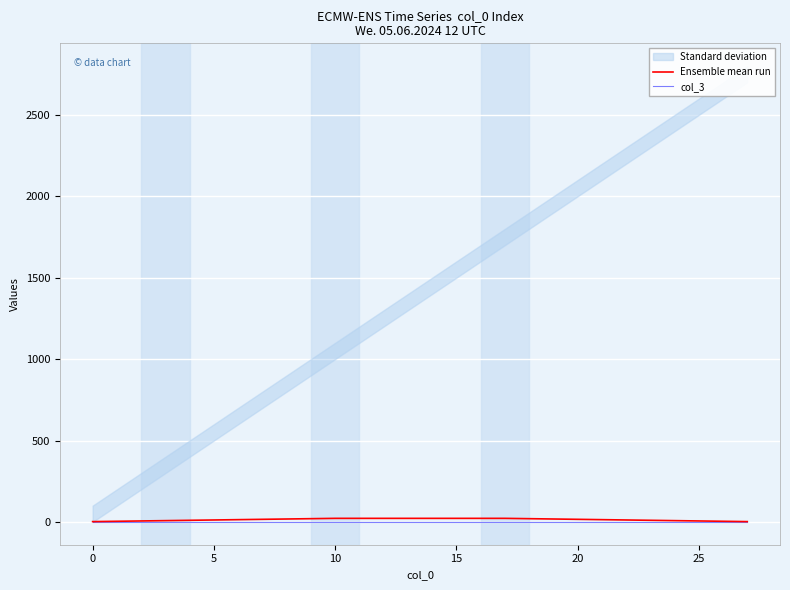

Reading left to right, extract all data points from this chart.

Ensemble mean run: 2	4	6	8	10	12	14	16	18	20	22	22	22	22	22	22	22	22	20	18	16	14	12	10	8	6	4	2
col_3: 0	0	0	0	0	0	0	0	0	0	0	0	0	0	0	0	0	0	0	0	0	0	0	0	0	0	0	0